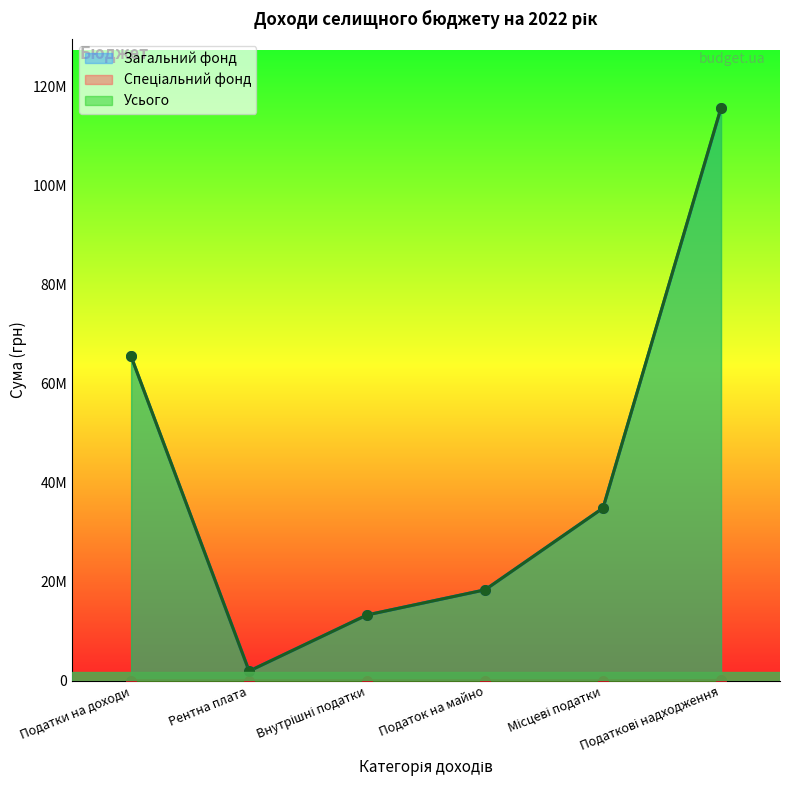

At which category is the sum across all series the highest?

Податкові надходження